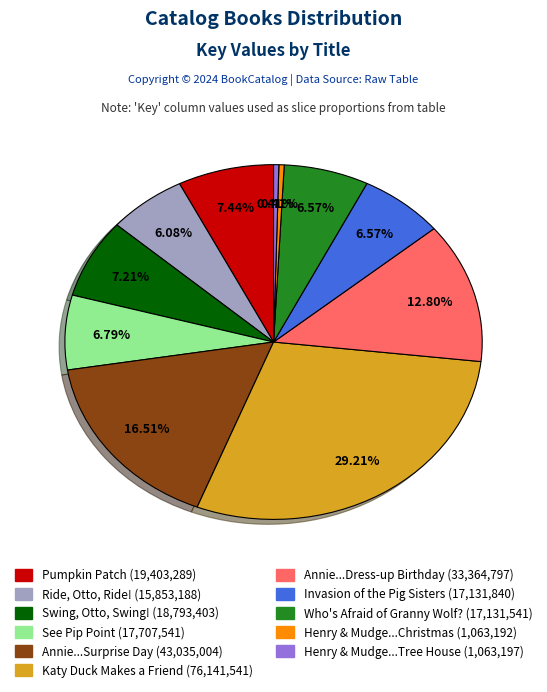

Is there any slice that represents more than half of the pie?

No